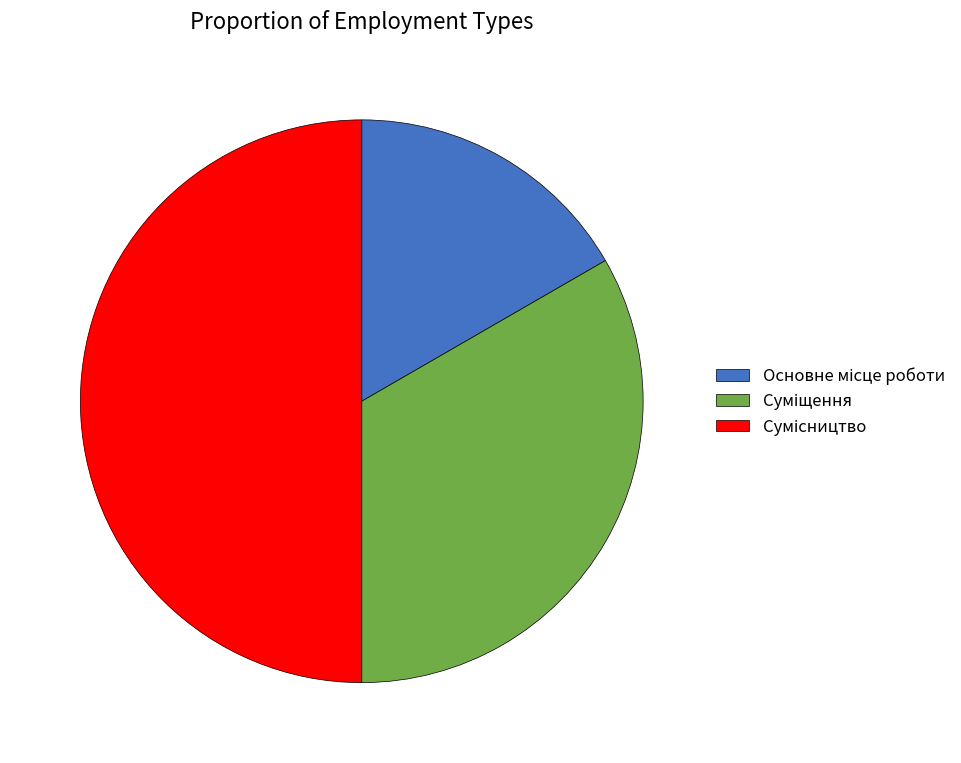

Does Основне місце роботи represent more than half of the total?

No